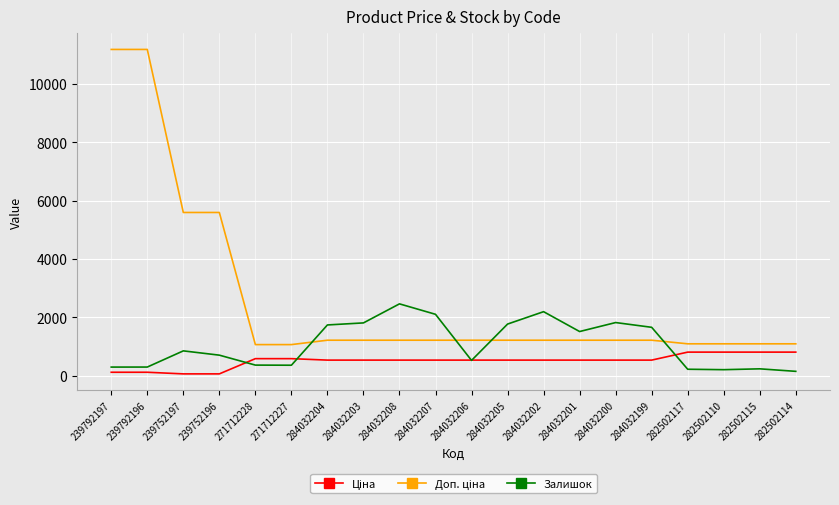

At which label does Залишок reach its peak?

284032208